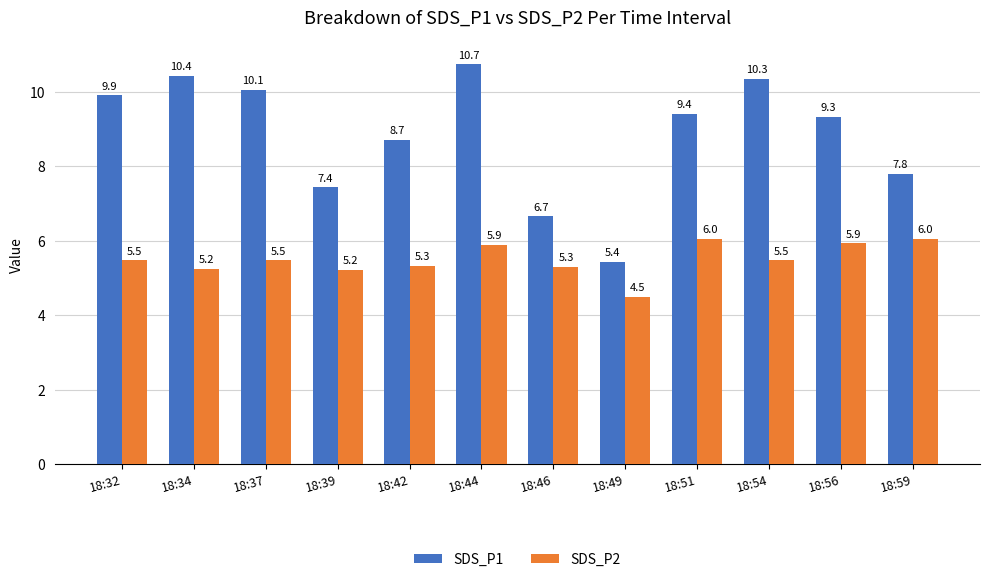

Which series has the largest total across all categories?

SDS_P1